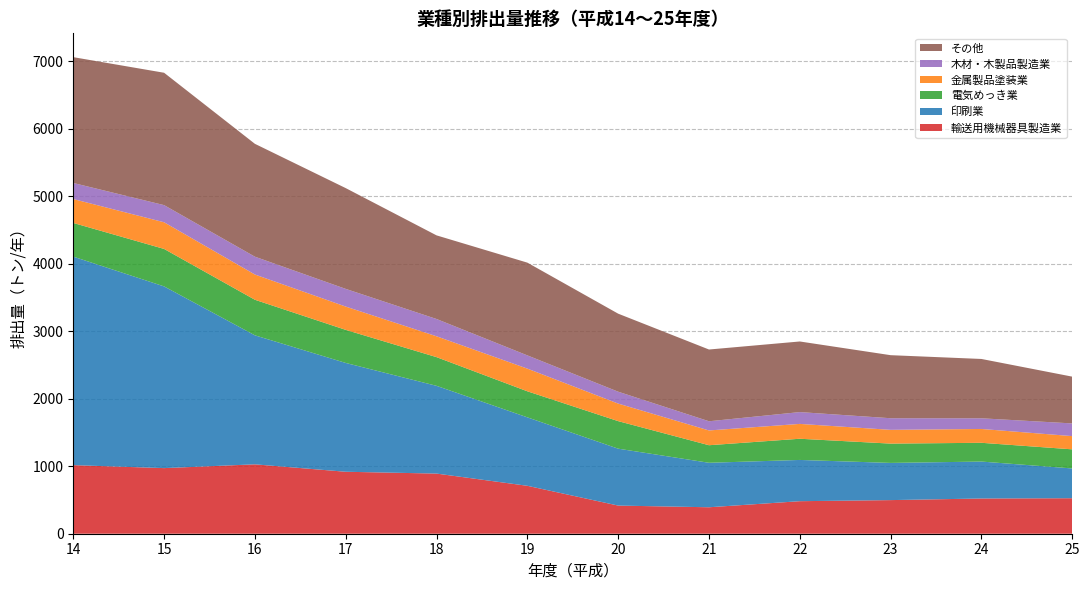

Reading left to right, what are all the values shown in this chart?

輸送用機械器具製造業: 14=1016	15=972	16=1028	17=918	18=891	19=710	20=417	21=392	22=482	23=498	24=522	25=526
印刷業: 14=3089	15=2692	16=1911	17=1612	18=1300	19=1014	20=843	21=659	22=611	23=551	24=547	25=441
電気めっき業: 14=499	15=555	16=527	17=490	18=425	19=386	20=408	21=260	22=314	23=286	24=278	25=283
金属製品塗装業: 14=354	15=395	16=374	17=345	18=309	19=336	20=260	21=219	22=220	23=204	24=205	25=196
木材・木製品製造業: 14=238	15=254	16=264	17=262	18=256	19=196	20=176	21=136	22=175	23=172	24=158	25=188
その他: 14=1864	15=1961	16=1672	17=1493	18=1239	19=1374	20=1156	21=1063	22=1046	23=934	24=879	25=693